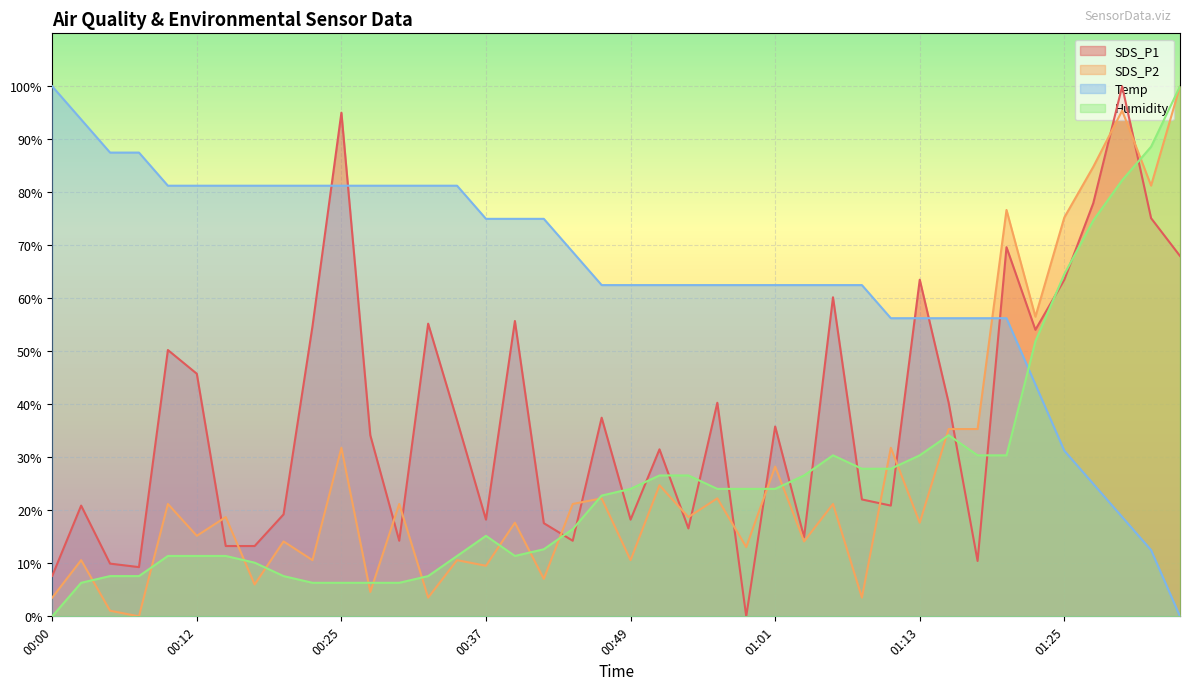

What is the difference between the SDS_P1 values at 00:46 and 00:51?

6.0